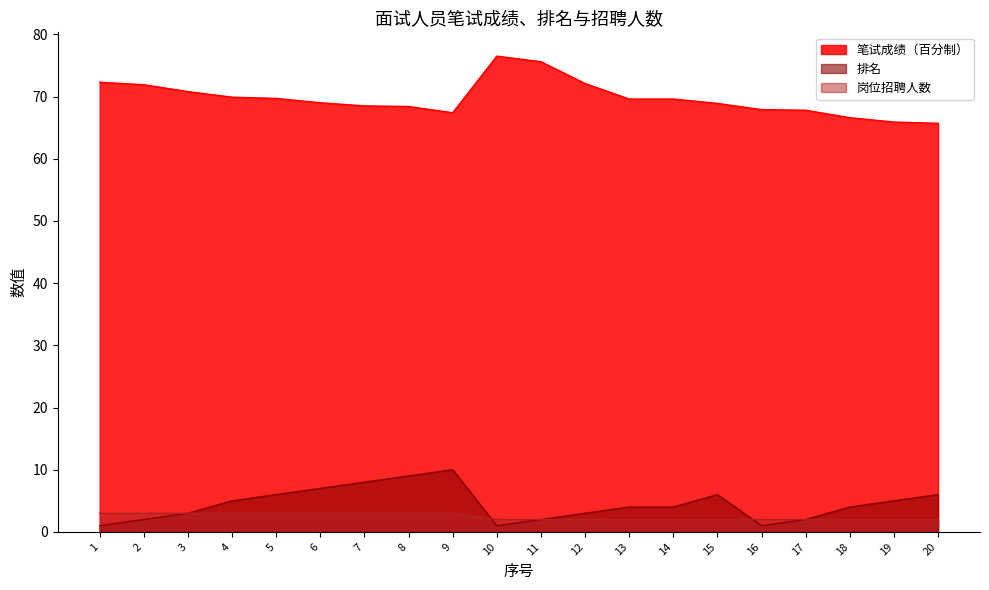

After their last crossing, which series has the higher values: 排名 or 岗位招聘人数?

岗位招聘人数